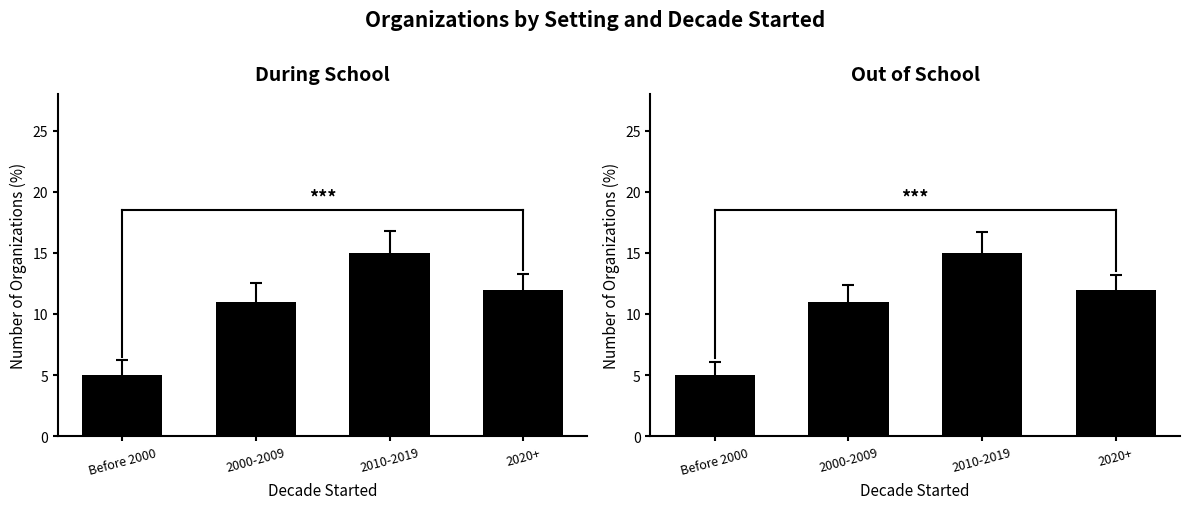

Rank the series at Before 2000 from lowest to highest value.

During School, Out of School